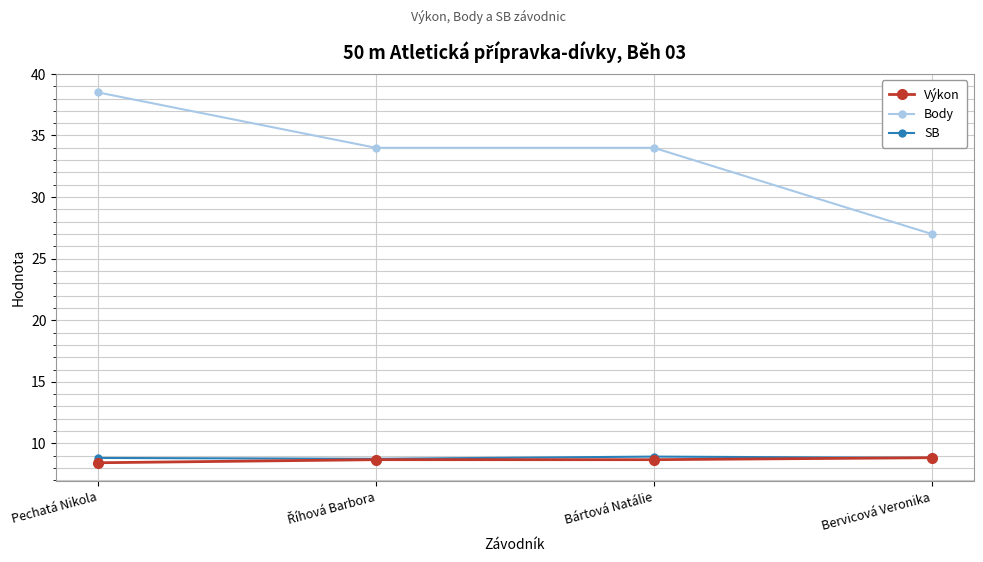

True or false: SB and Body intersect in this chart.

False